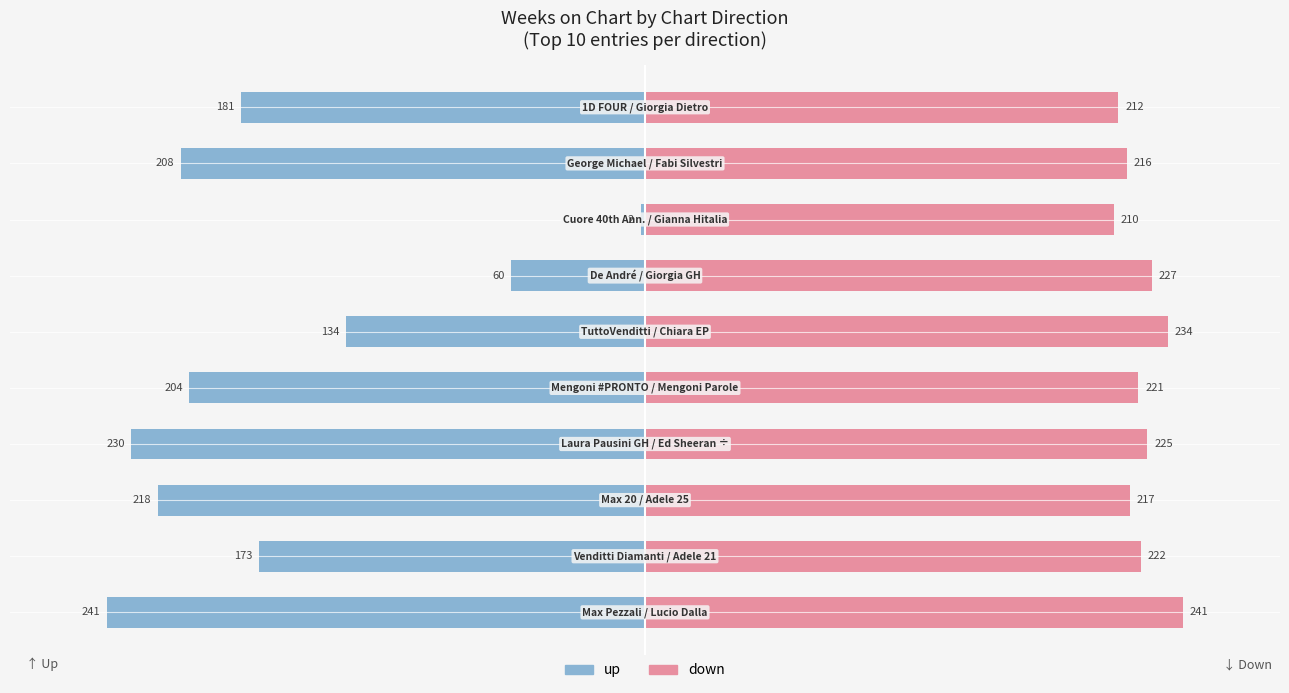

Rank the categories by up value from highest to lowest.

7, 6, 5, 1, 9, 4, 8, 2, 3, 0